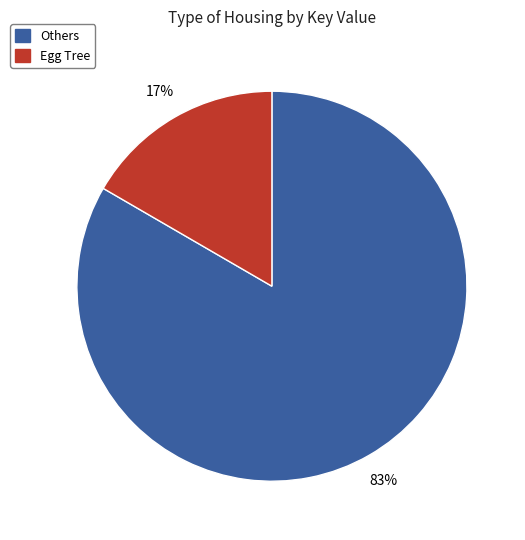

Is Egg Tree the majority of the pie?

No